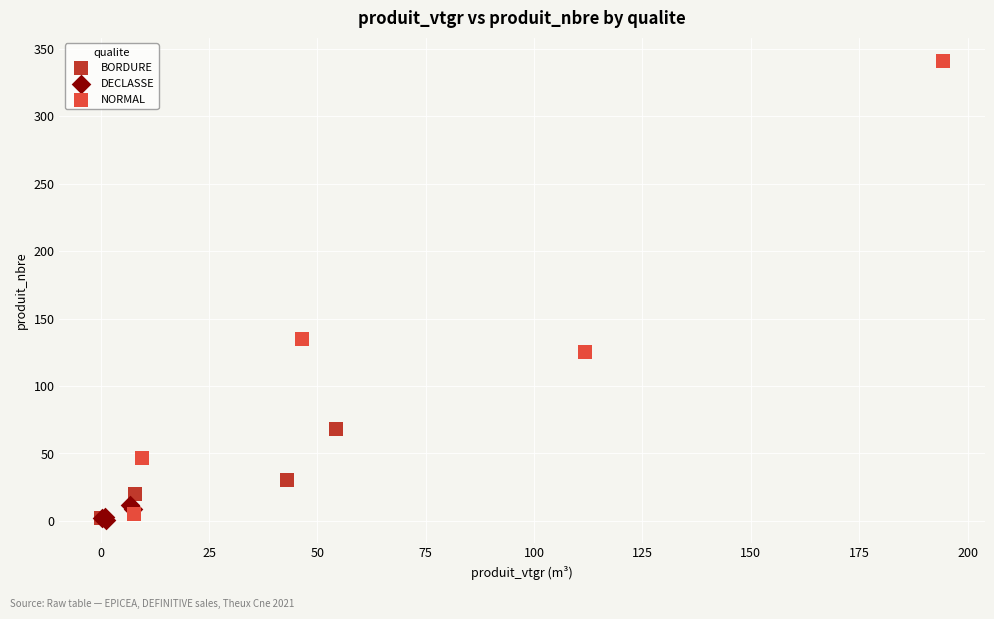

Which series reaches the maximum Y coordinate?

NORMAL